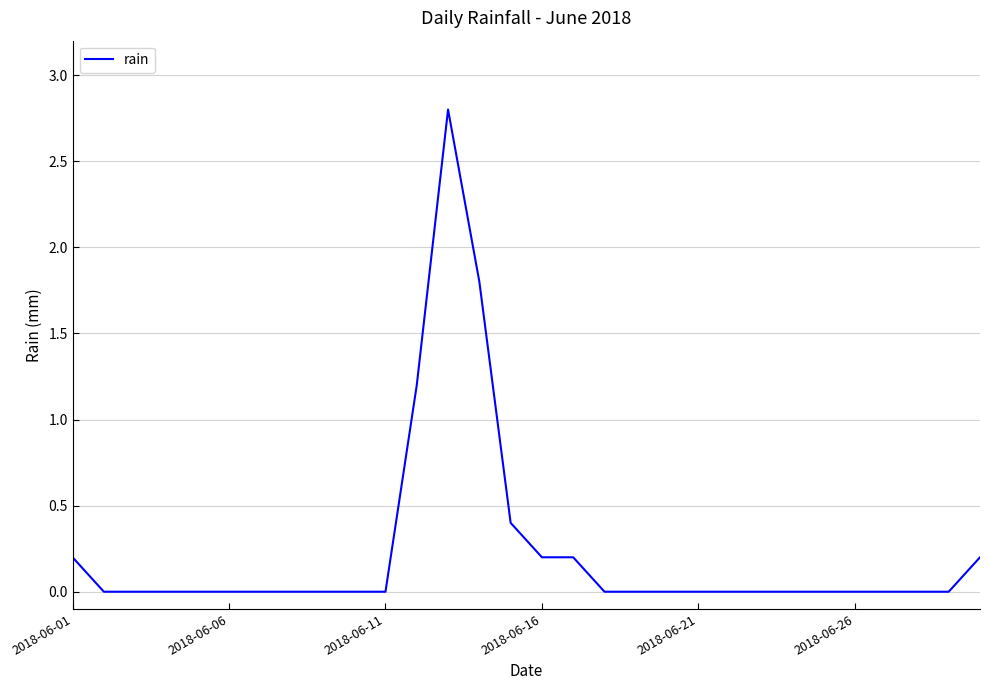

How many categories are shown in the chart?

30